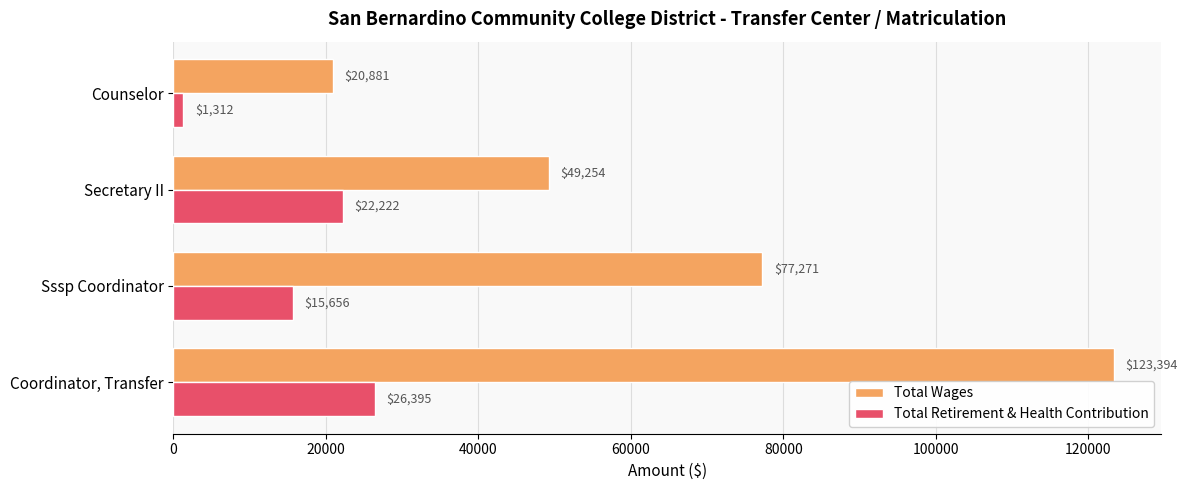

Rank the series by their maximum value, from highest to lowest.

Total Wages, Total Retirement & Health Contribution